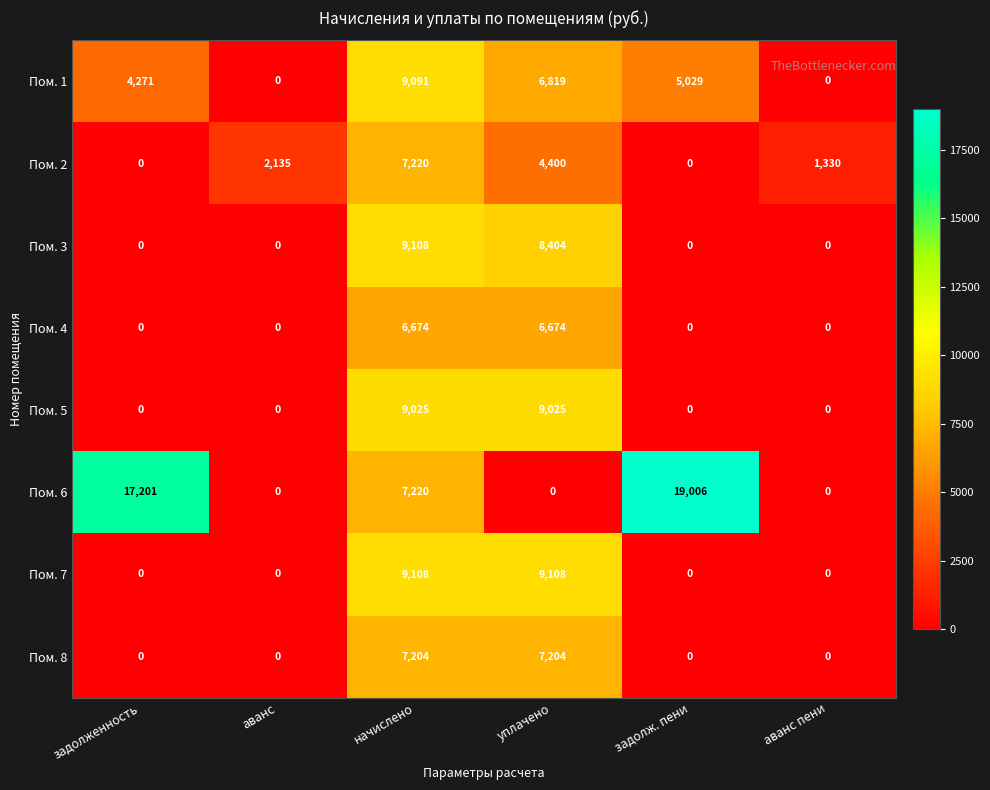

What is the maximum value shown in the chart?

19006